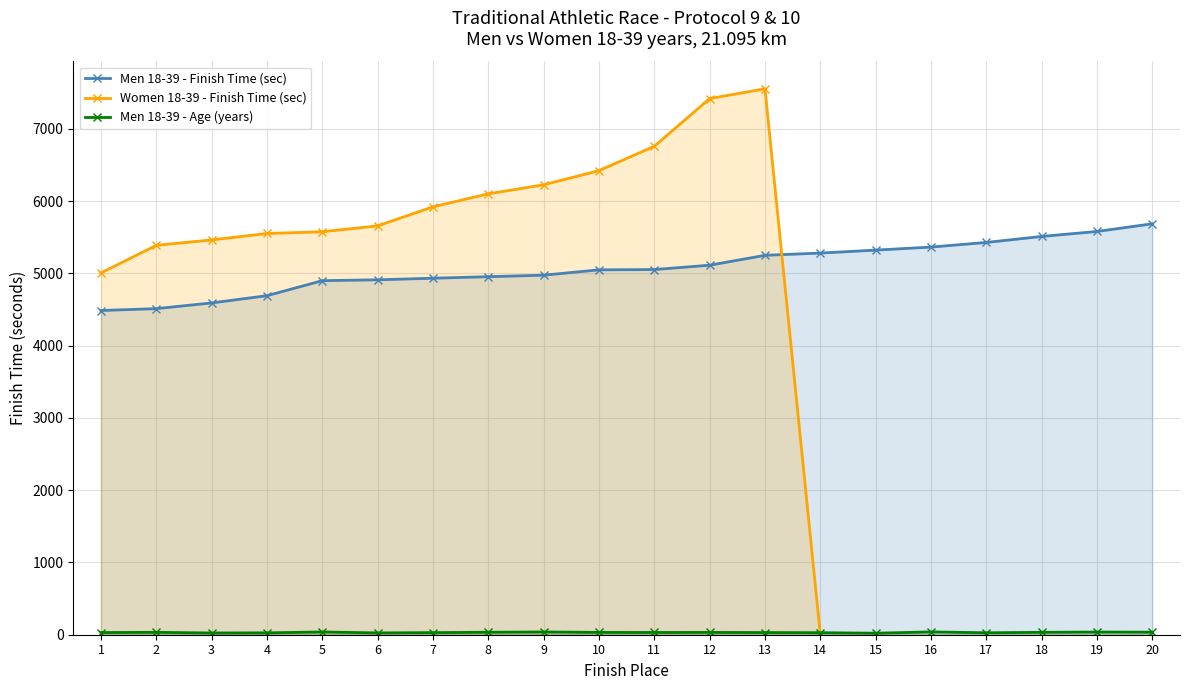

True or false: Men age and Men 18-39 (place) cross at least once.

False